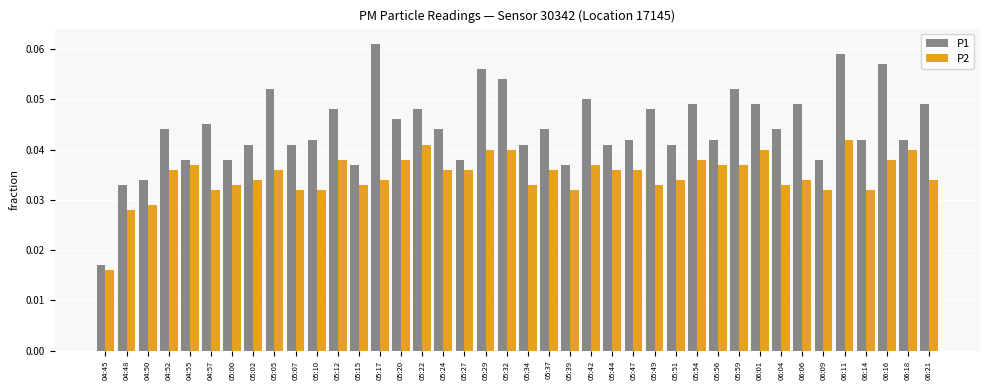

How many P2 values are between 0 and 1?

40